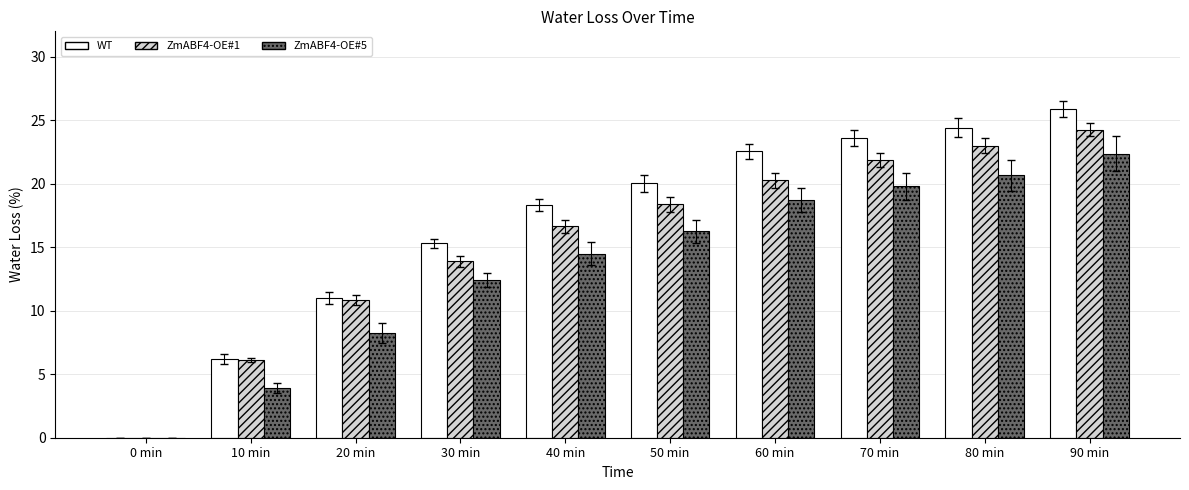

What is the greatest value displayed?

25.9